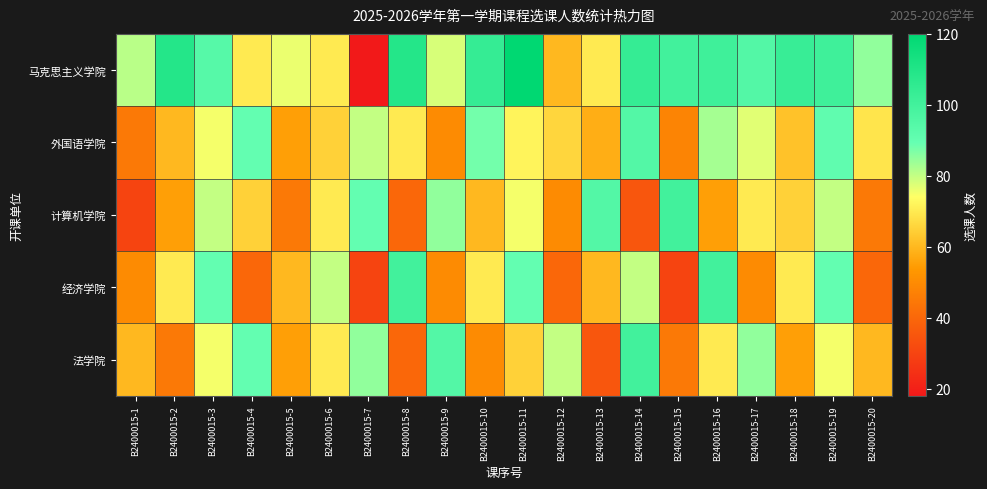

Reading right to left, extract all data points from this chart.

马克思主义学院: B2400015-20=85	B2400015-19=101	B2400015-18=103	B2400015-17=95	B2400015-16=101	B2400015-15=100	B2400015-14=104	B2400015-13=70	B2400015-12=60	B2400015-11=120	B2400015-10=104	B2400015-9=78	B2400015-8=109	B2400015-7=18	B2400015-6=70	B2400015-5=76	B2400015-4=70	B2400015-3=94	B2400015-2=109	B2400015-1=81
外国语学院: B2400015-20=69	B2400015-19=91	B2400015-18=62	B2400015-17=77	B2400015-16=83	B2400015-15=48	B2400015-14=95	B2400015-13=58	B2400015-12=66	B2400015-11=72	B2400015-10=88	B2400015-9=50	B2400015-8=70	B2400015-7=80	B2400015-6=65	B2400015-5=55	B2400015-4=90	B2400015-3=75	B2400015-2=60	B2400015-1=45
计算机学院: B2400015-20=45	B2400015-19=80	B2400015-18=65	B2400015-17=70	B2400015-16=55	B2400015-15=100	B2400015-14=35	B2400015-13=95	B2400015-12=50	B2400015-11=75	B2400015-10=60	B2400015-9=85	B2400015-8=40	B2400015-7=90	B2400015-6=70	B2400015-5=45	B2400015-4=65	B2400015-3=80	B2400015-2=55	B2400015-1=30
经济学院: B2400015-20=40	B2400015-19=90	B2400015-18=70	B2400015-17=50	B2400015-16=100	B2400015-15=30	B2400015-14=80	B2400015-13=60	B2400015-12=40	B2400015-11=90	B2400015-10=70	B2400015-9=50	B2400015-8=100	B2400015-7=30	B2400015-6=80	B2400015-5=60	B2400015-4=40	B2400015-3=90	B2400015-2=70	B2400015-1=50
法学院: B2400015-20=60	B2400015-19=75	B2400015-18=55	B2400015-17=85	B2400015-16=70	B2400015-15=45	B2400015-14=100	B2400015-13=35	B2400015-12=80	B2400015-11=65	B2400015-10=50	B2400015-9=95	B2400015-8=40	B2400015-7=85	B2400015-6=70	B2400015-5=55	B2400015-4=90	B2400015-3=75	B2400015-2=45	B2400015-1=60